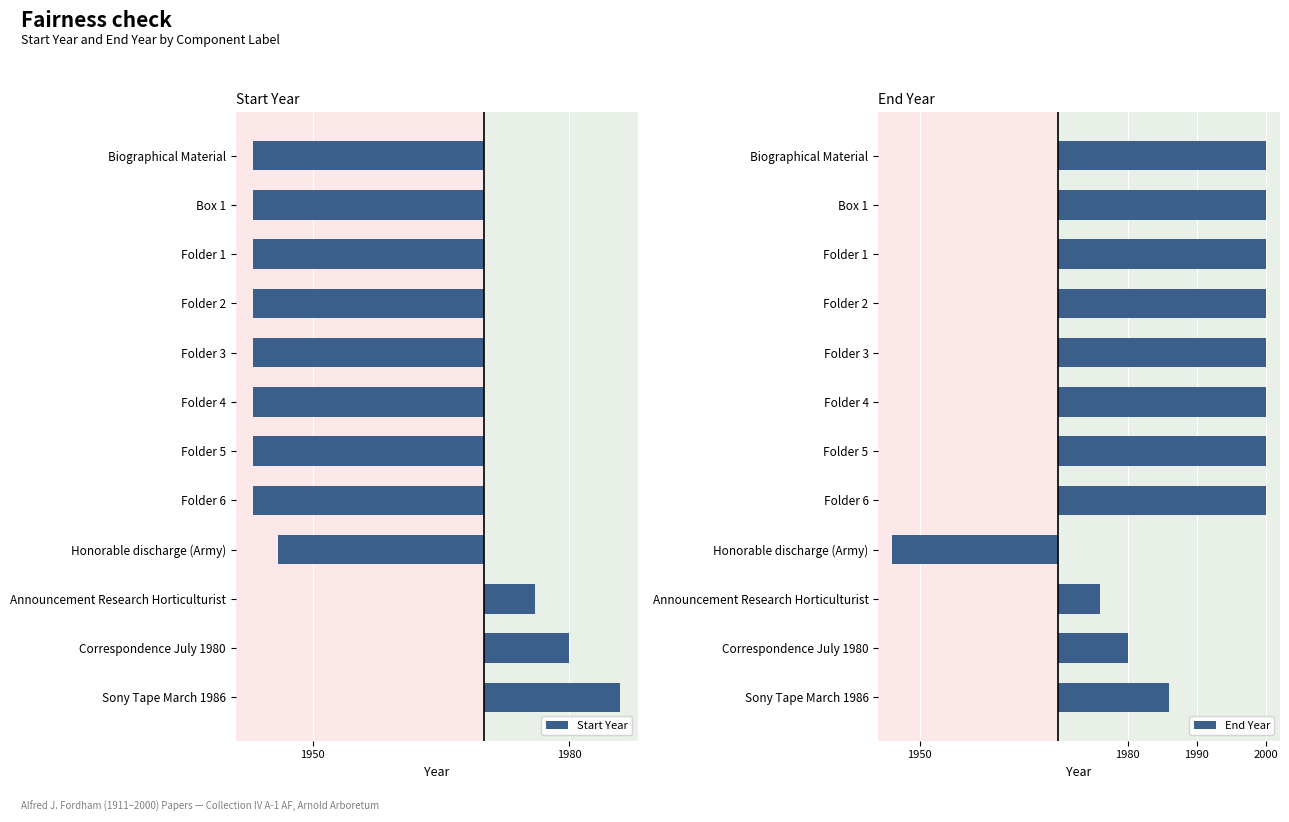

Reading left to right, extract all data points from this chart.

Start Year: -27	-27	-27	-27	-27	-27	-27	-27	-24	6	10	16
End Year: 30	30	30	30	30	30	30	30	-24	6	10	16